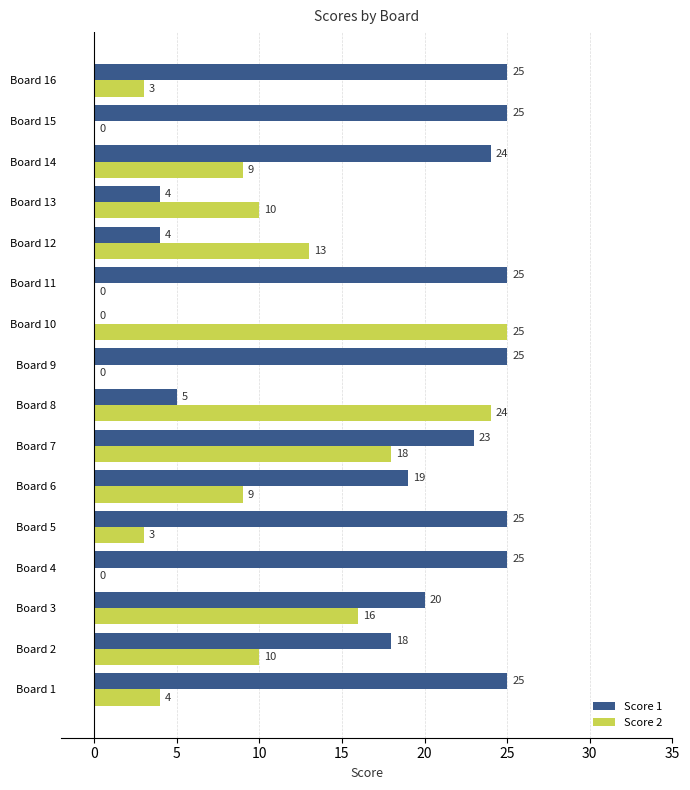

Which series has the largest total across all categories?

Score 1